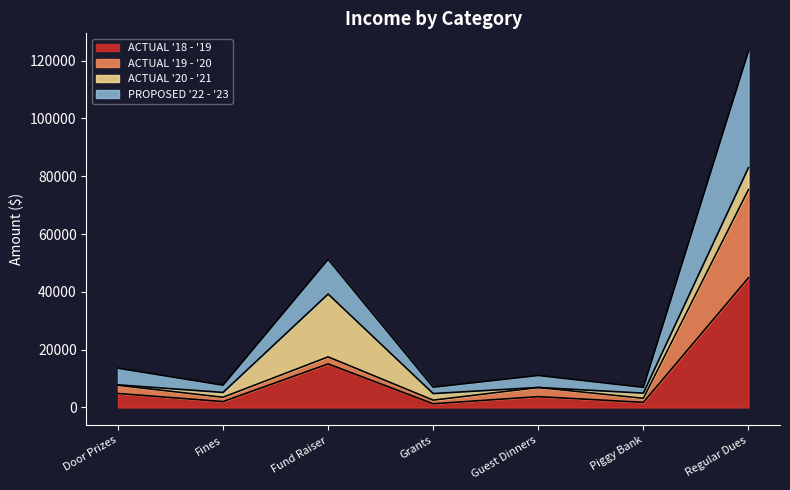

What is the highest value of the ACTUAL '18 - '19 series?

44849.0